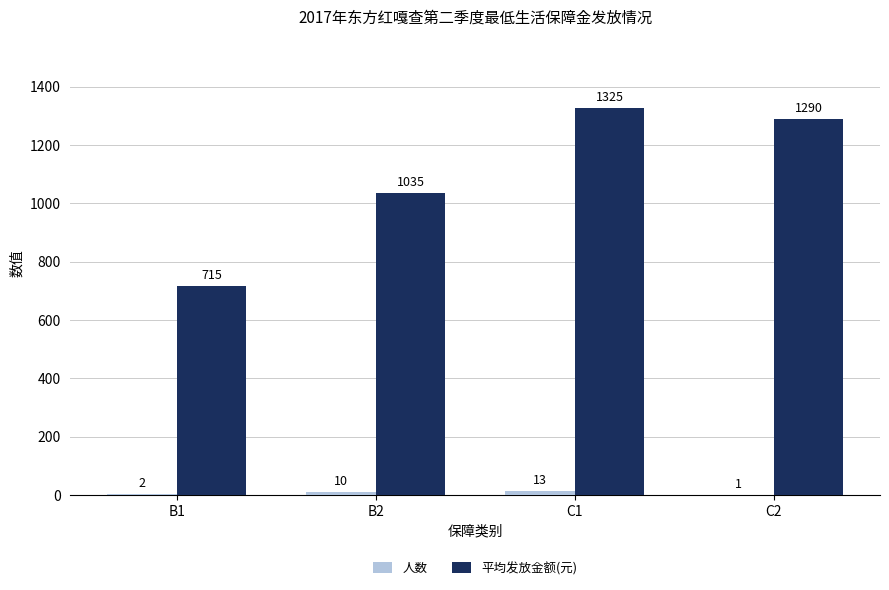

Which category has the highest value across all series?

C1